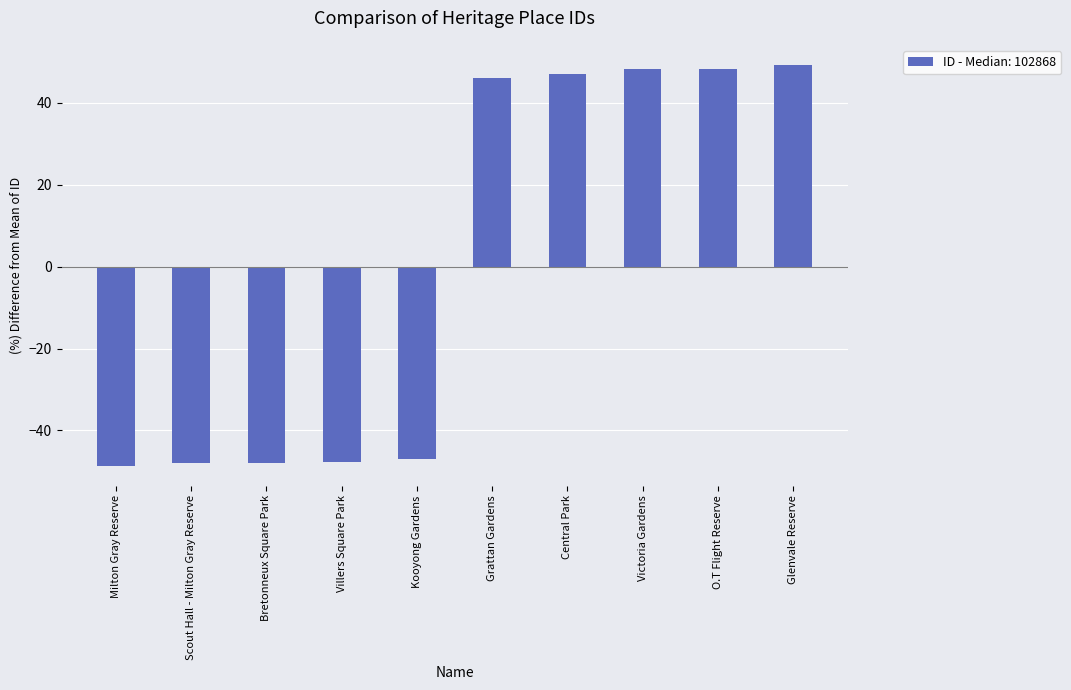

What is the minimum value shown in the chart?

-48.6